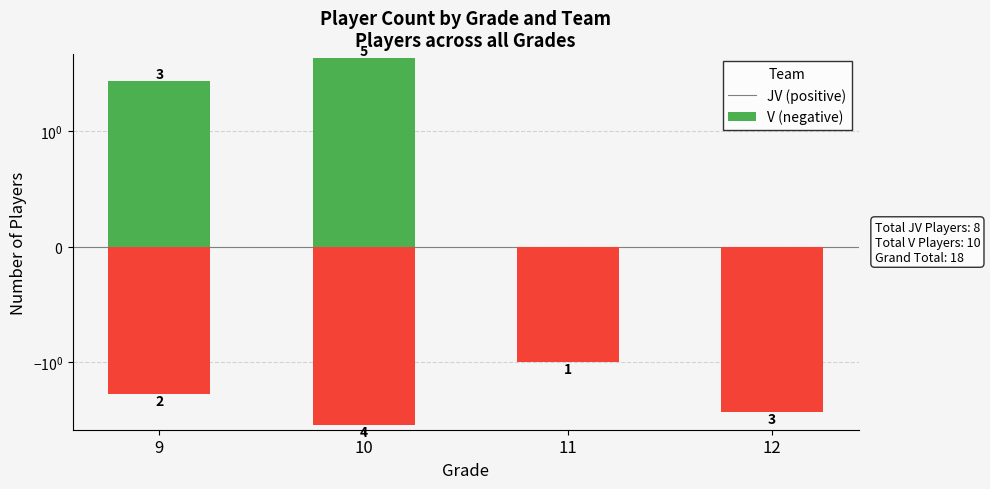

The JV series shows 2 at 9. True or false?

False